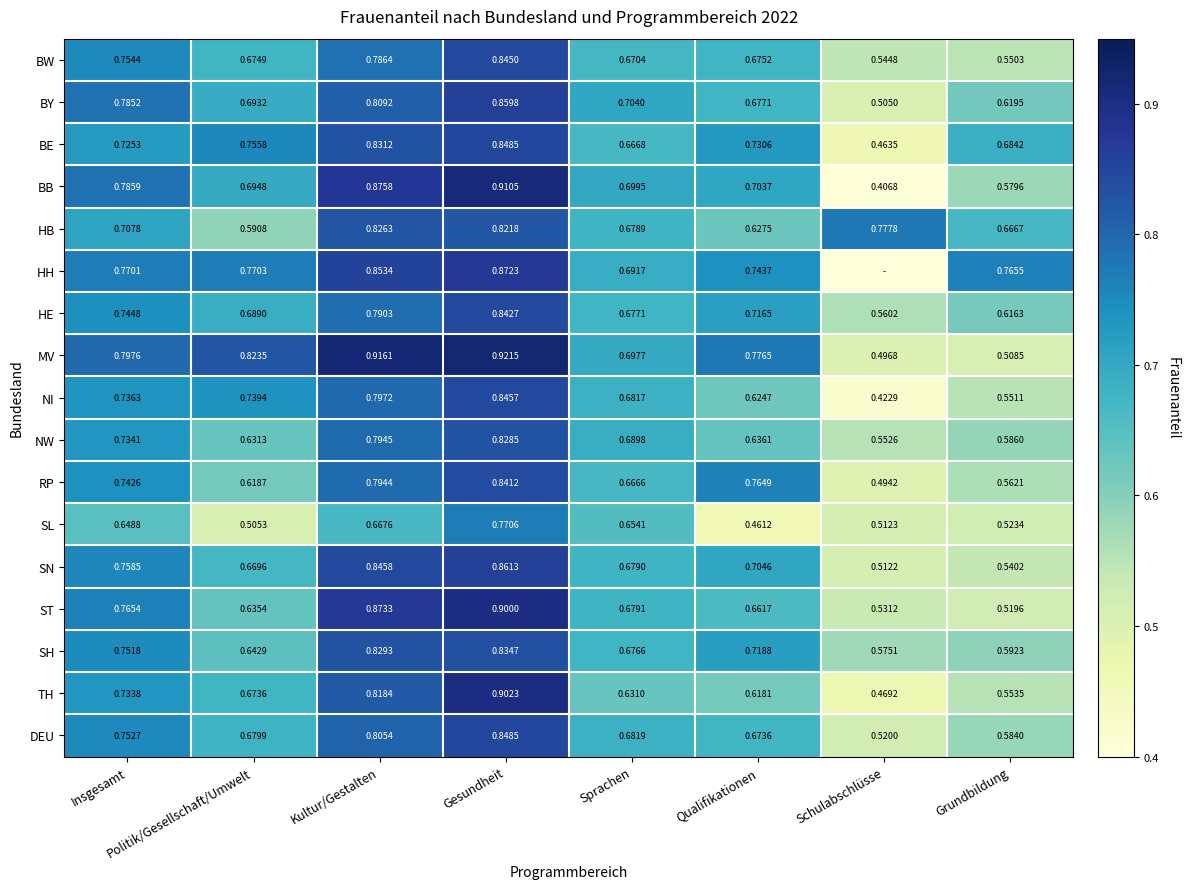

Which has a higher value, Insgesamt or Gesundheit?

Gesundheit